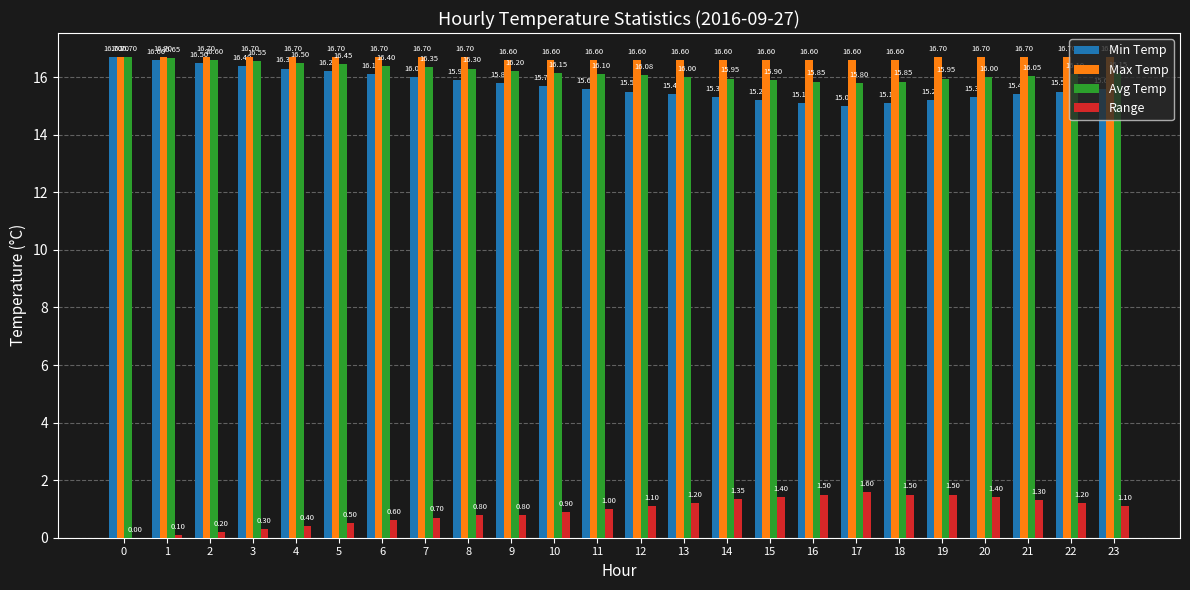

Between 15 and 22, which series saw the biggest shift?

Min Temp